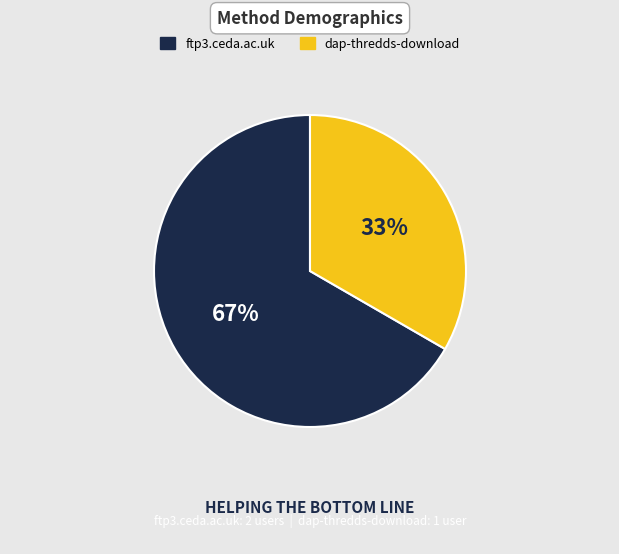

Which category has the smallest portion of the pie?

dap-thredds-download